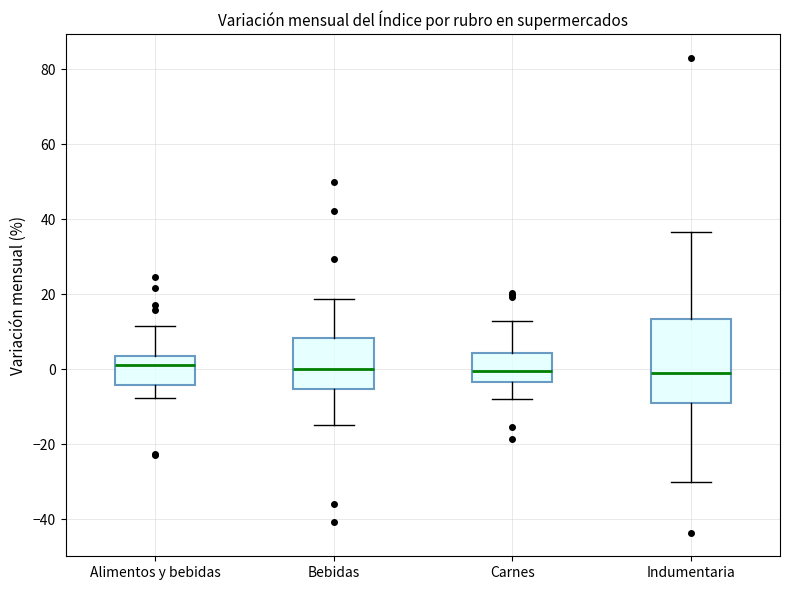

Reading left to right, read every box against the y-axis: the position of its median line, the range the box covers, and the ends of its whiskers. The values are not printed on the chart, so give them approximately, as read against the axis.

Alimentos y bebidas: median 2, box -4 to 4, whiskers -8 to 12
Bebidas: median 0, box -6 to 8, whiskers -14 to 18
Carnes: median 0, box -4 to 4, whiskers -8 to 12
Indumentaria: median 0, box -10 to 14, whiskers -30 to 36